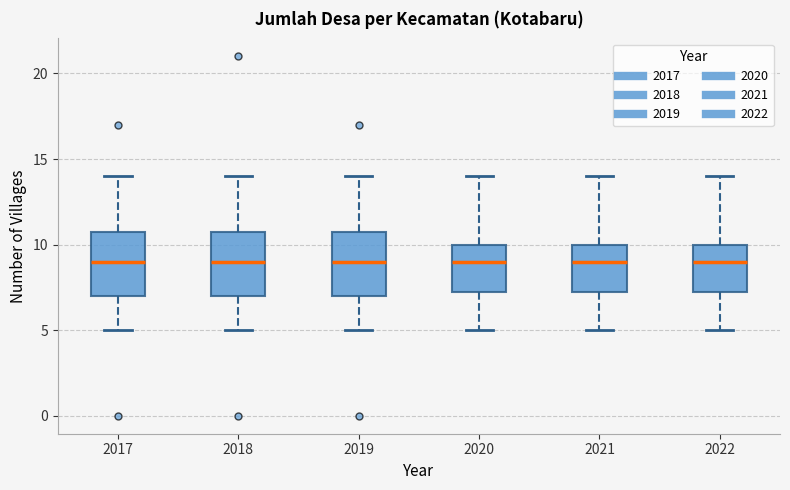

Where does the lower whisker of the box at x = 2018 end on the y-axis? The values are not printed on the chart, so give them approximately, as read against the axis.

5.0